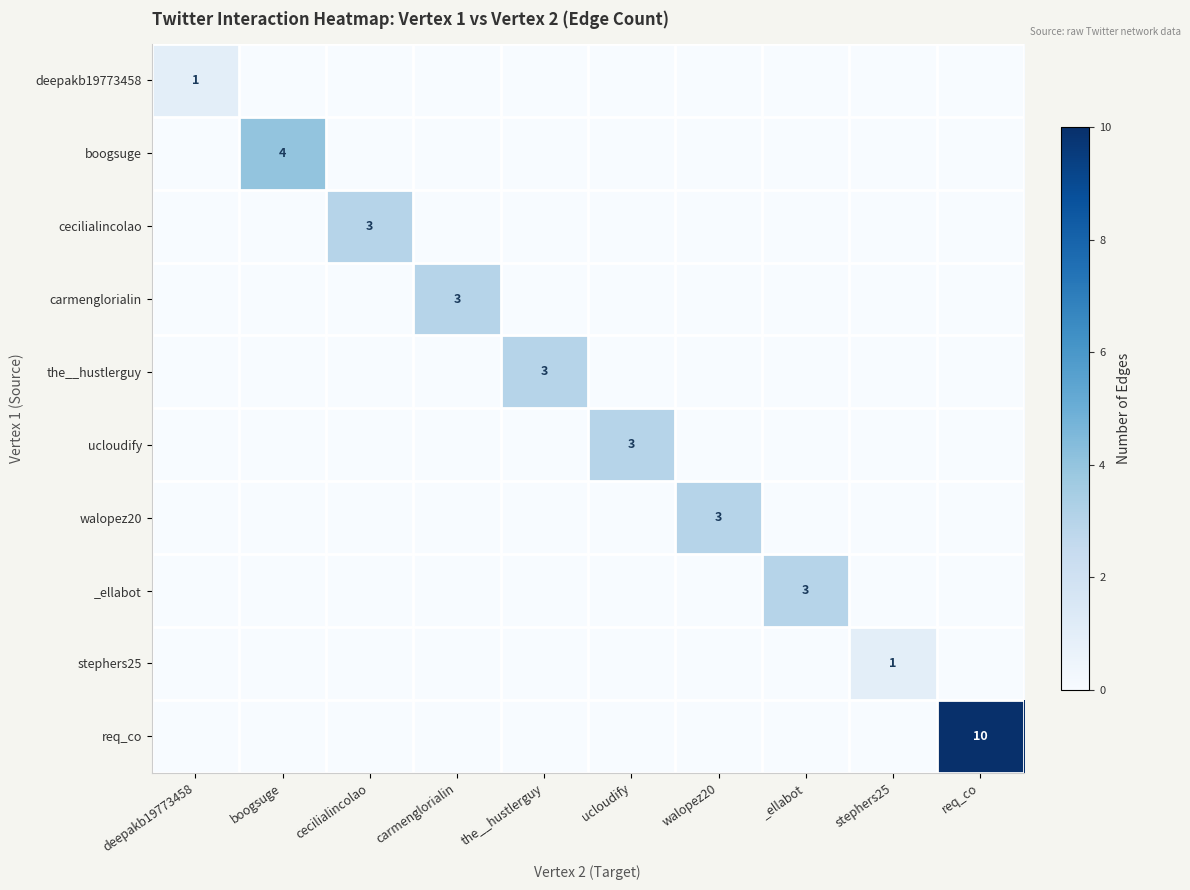

The value of _ellabot at _ellabot is 1. True or false?

False